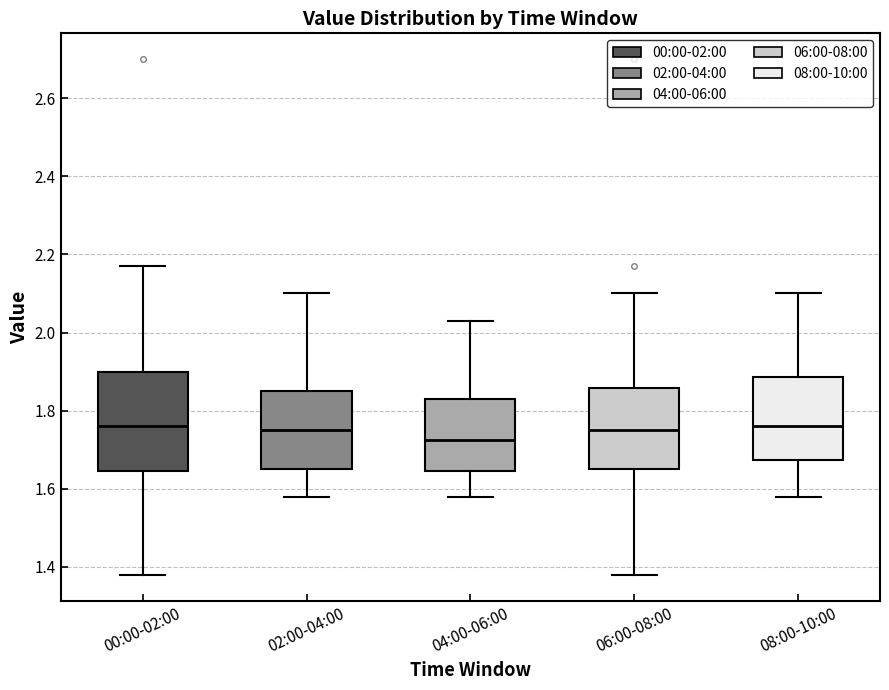

Which box is the tallest, from its lower edge to its upper edge?

00:00-02:00